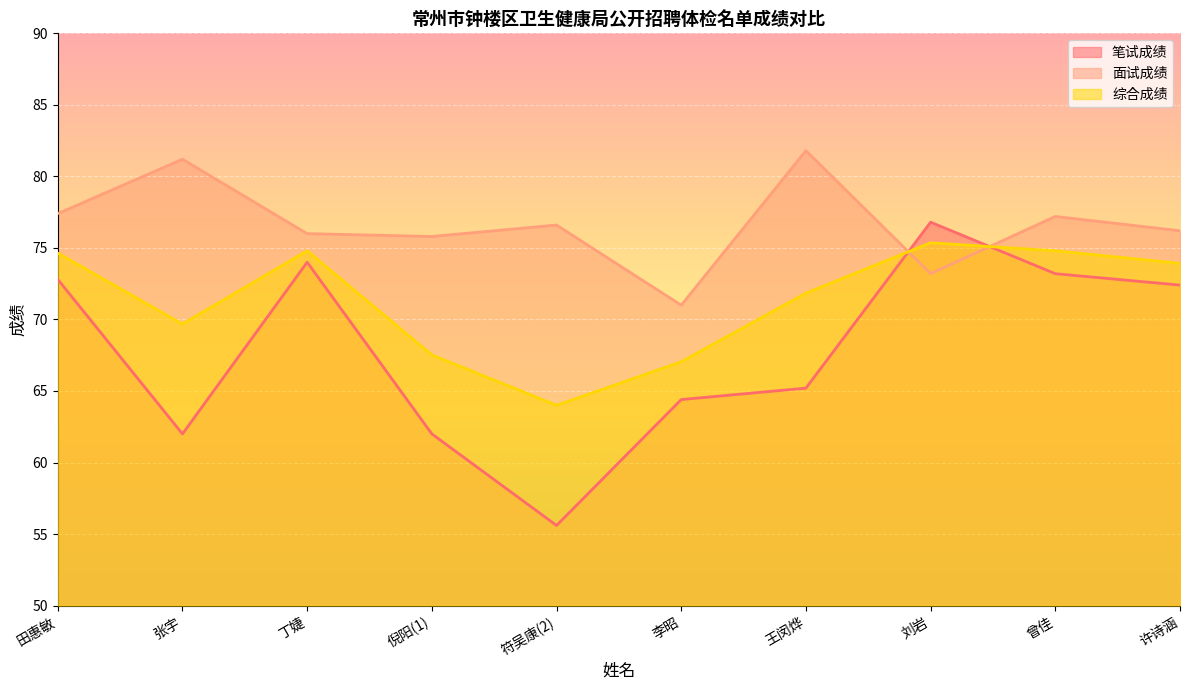

At which category does 面试成绩 reach its first local peak?

张宇